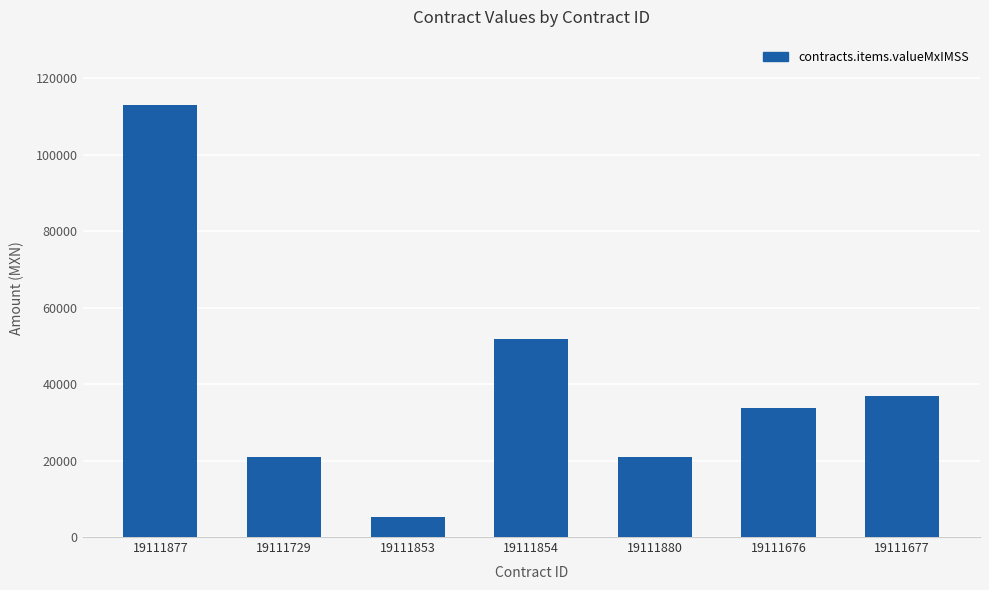

What is the change in value from 19111877 to 19111676?

-79460.0